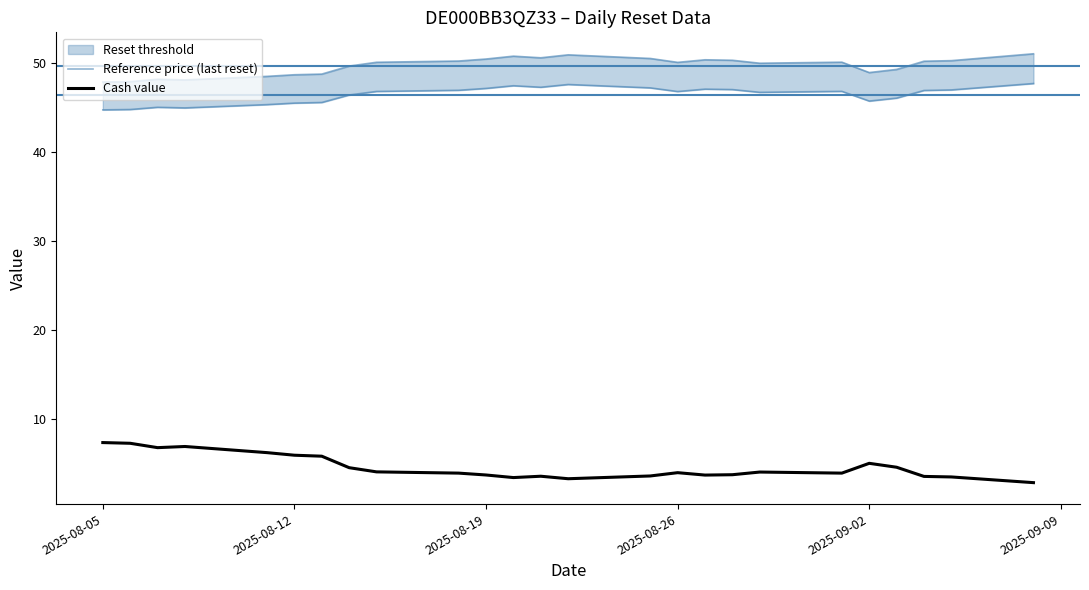

The value of Cash value at 2025-08-12 is 5.9. True or false?

True